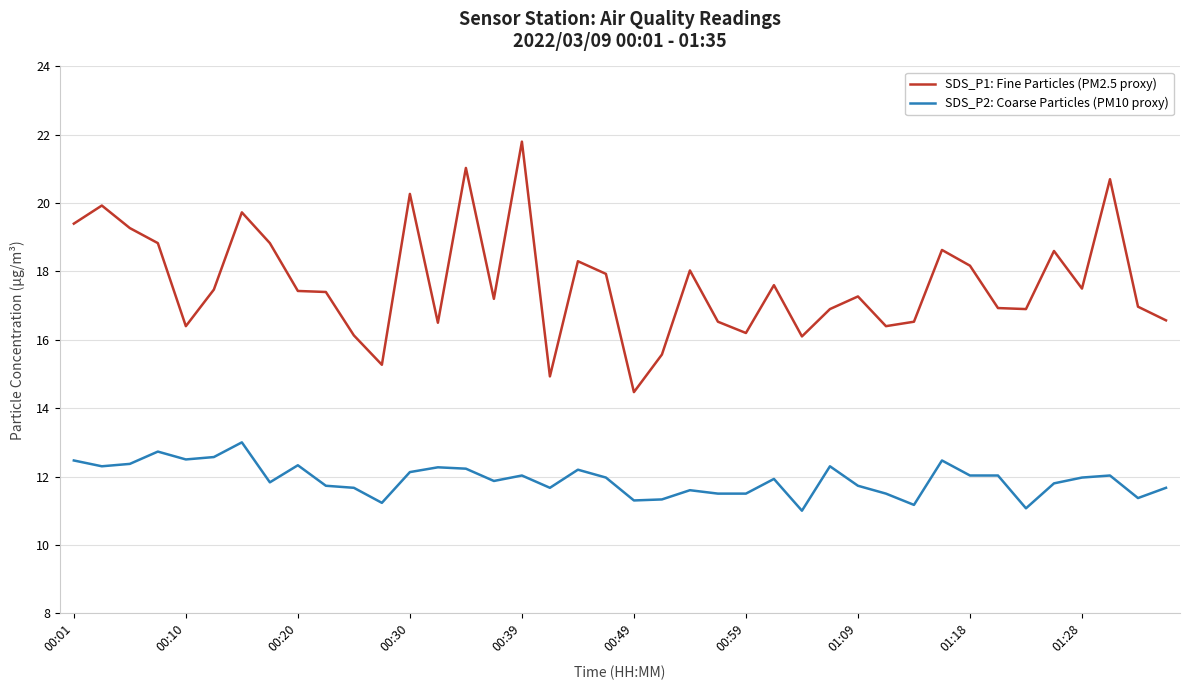

Which series has the widest spread of values?

SDS_P1: Fine Particles (PM2.5 proxy)